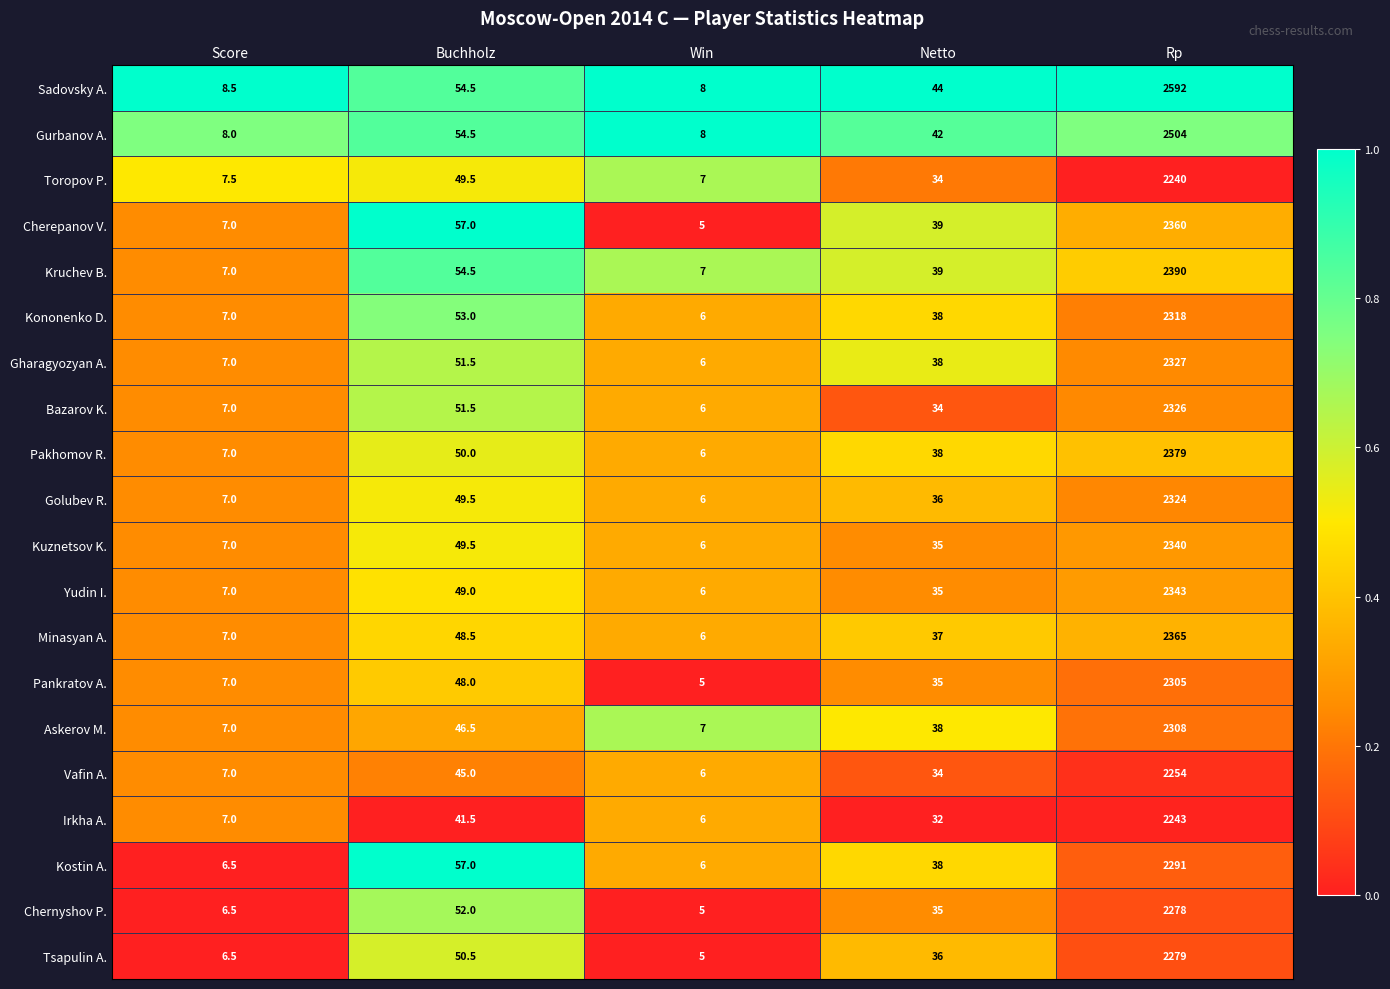

What is the difference between the highest and lowest values at Score?

2.0